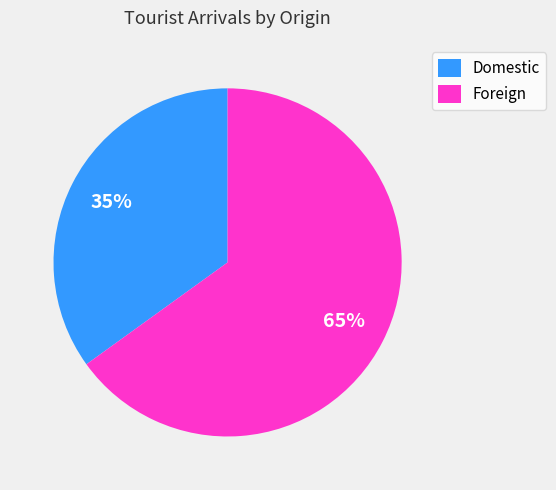

Is the sum of Foreign and Domestic greater than half?

Yes